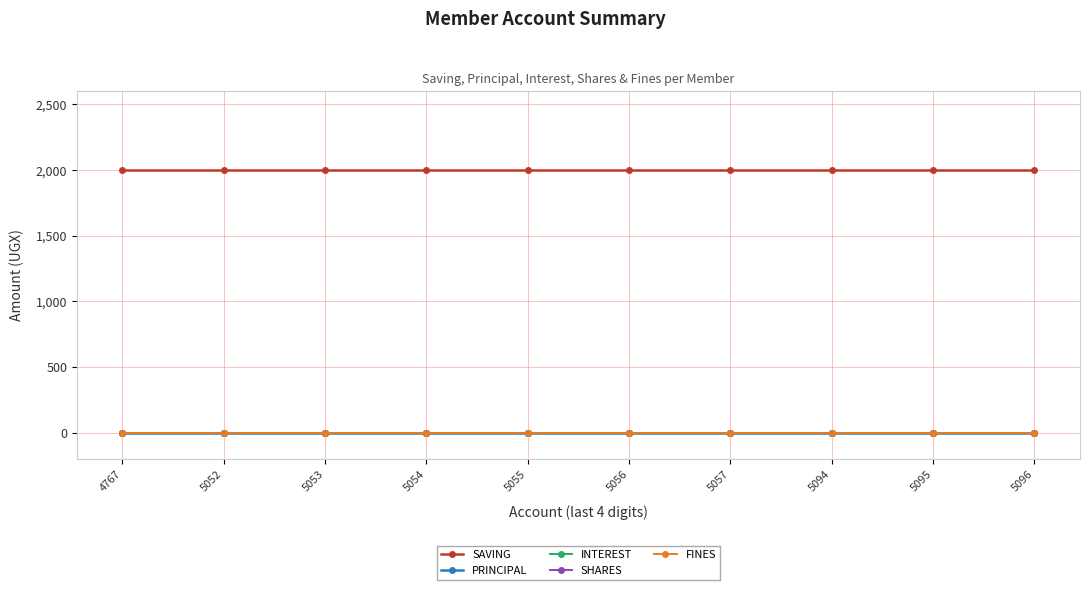

Reading right to left, list all the values displayed in this chart.

SAVING: 2000	2000	2000	2000	2000	2000	2000	2000	2000	2000
PRINCIPAL: 0	0	0	0	0	0	0	0	0	0
INTEREST: 0	0	0	0	0	0	0	0	0	0
SHARES: 0	0	0	0	0	0	0	0	0	0
FINES: 0	0	0	0	0	0	0	0	0	0